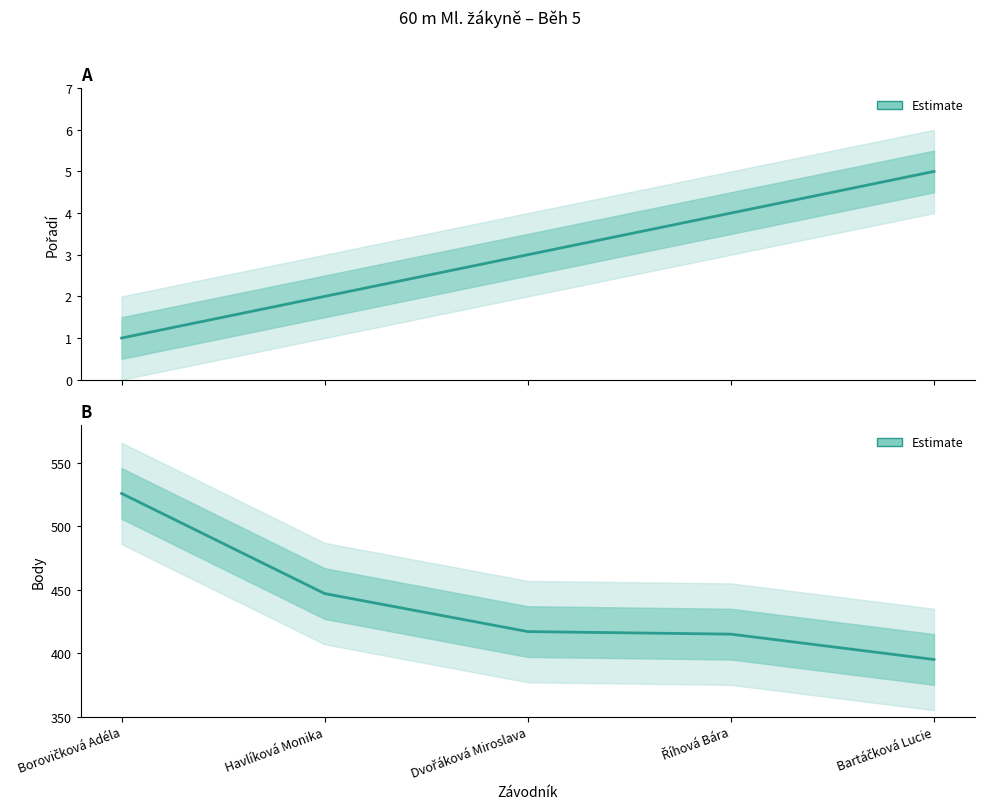

True or false: Pořadí (Estimate) and Body (Estimate) cross at least once.

False